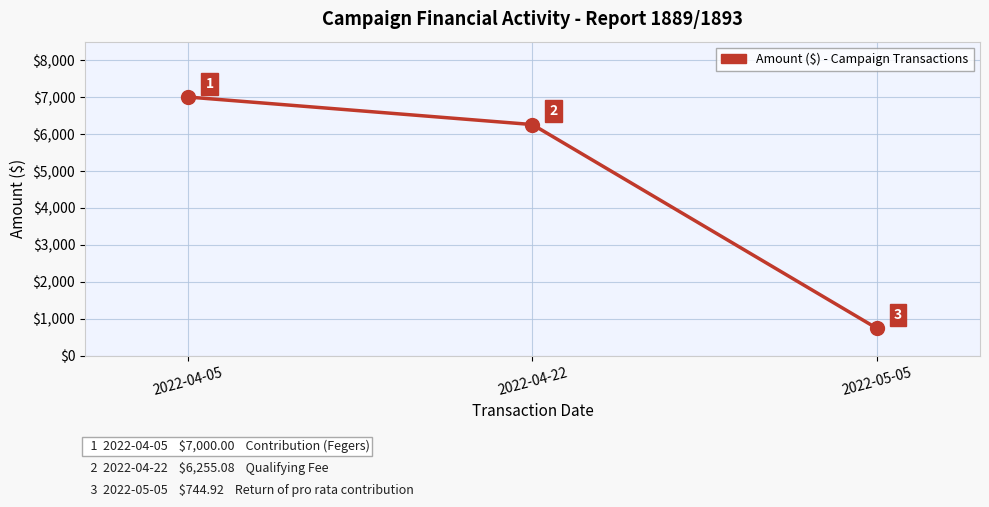

Between 2022-04-05 and 2022-05-05, which is larger?

2022-04-05